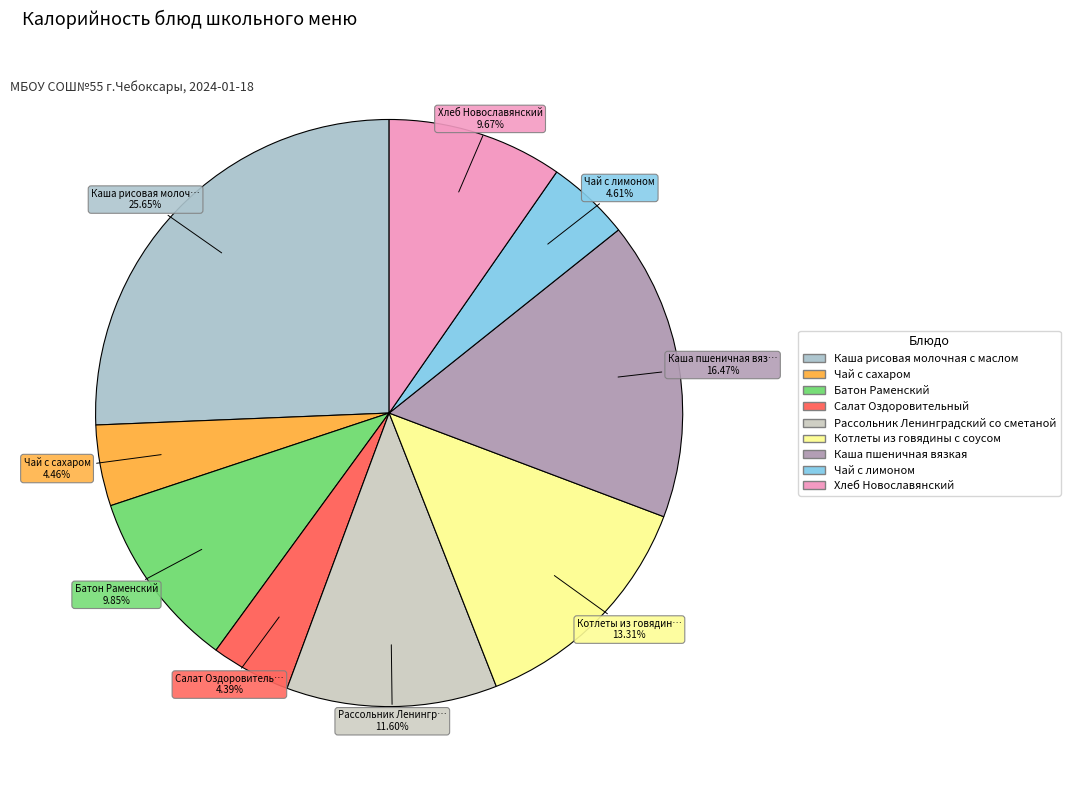

To the nearest percent, what is the average slice percentage?

11%